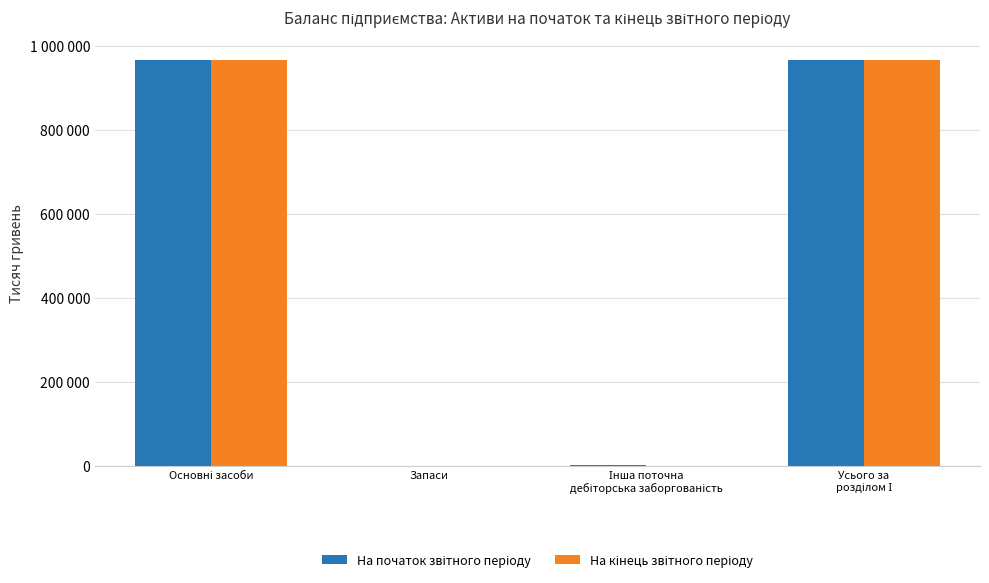

Rank the categories by На початок звітного періоду value from highest to lowest.

Основні засоби, Усього за
розділом І, Інша поточна
дебіторська заборгованість, Запаси